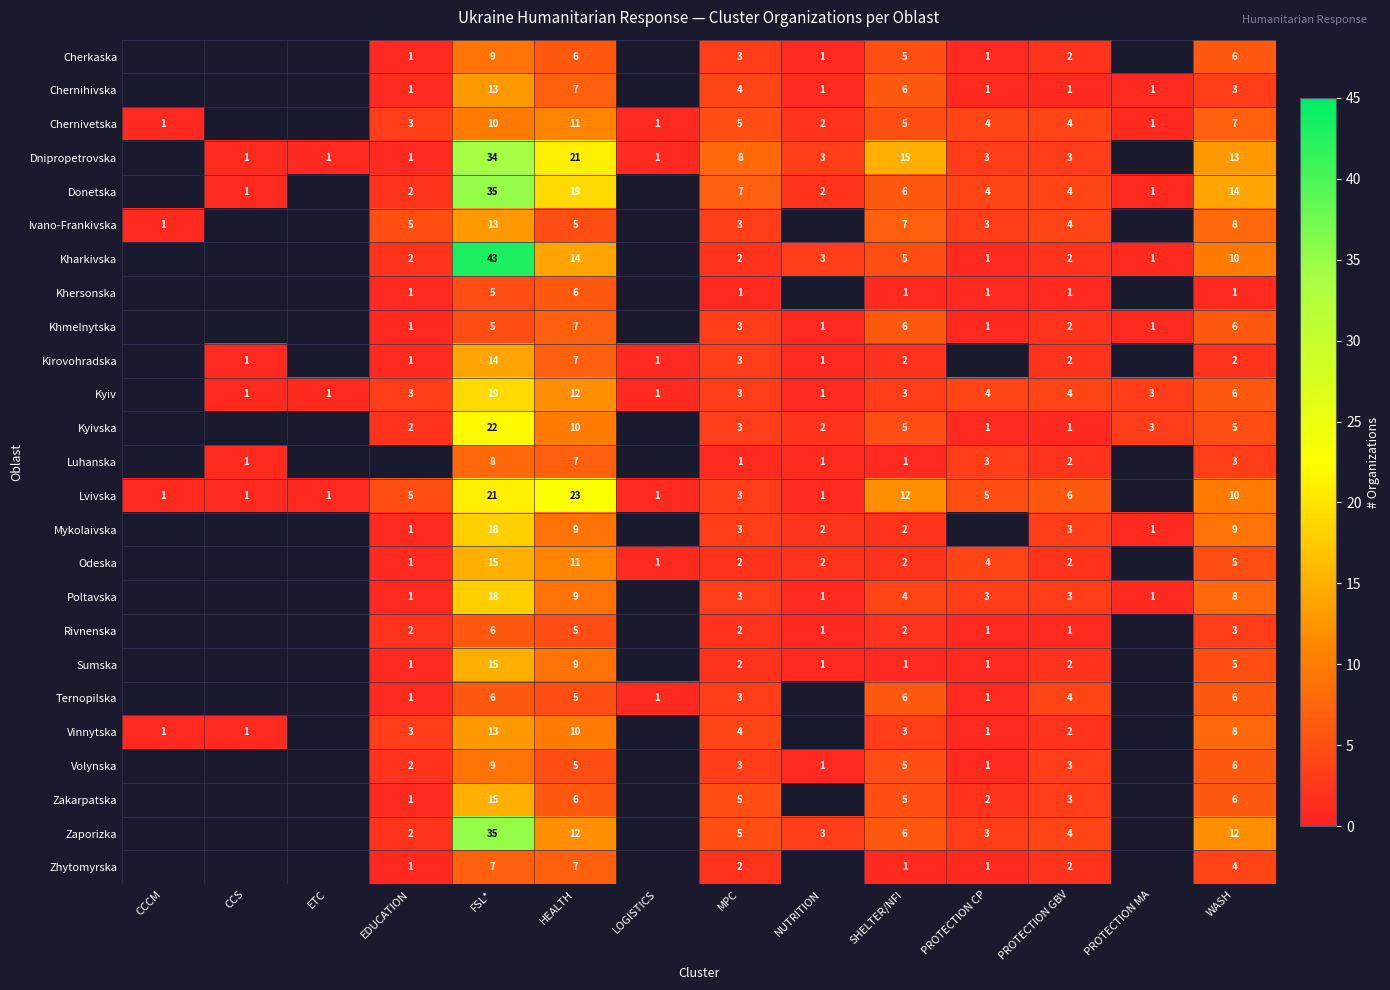

Is it true that Donetska equals 8 at SHELTER/NFI?

False